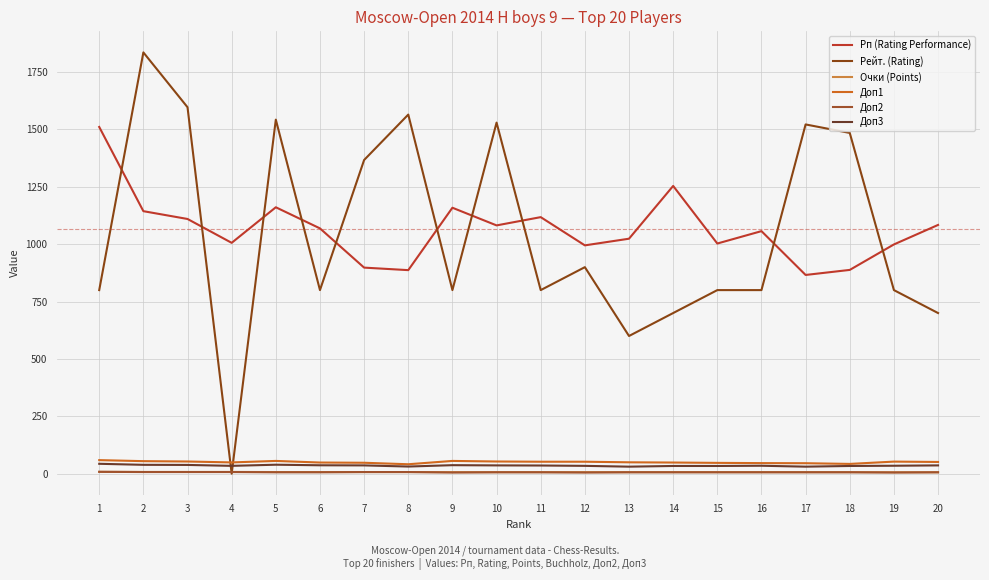

Reading left to right, list all the values displayed in this chart.

Рп (Rating Performance): 1=1511.0	2=1144.0	3=1110.0	4=1006.0	5=1161.0	6=1069.0	7=898.0	8=887.0	9=1159.0	10=1082.0	11=1118.0	12=995.0	13=1024.0	14=1254.0	15=1003.0	16=1057.0	17=866.0	18=888.0	19=999.0	20=1084.0
Рейт. (Rating): 1=800.0	2=1836.0	3=1597.0	4=0.0	5=1543.0	6=800.0	7=1367.0	8=1565.0	9=800.0	10=1530.0	11=800.0	12=900.0	13=600.0	14=700.0	15=800.0	16=800.0	17=1522.0	18=1485.0	19=800.0	20=700.0
Очки (Points): 1=8.0	2=7.5	3=7.5	4=7.5	5=7.0	6=7.0	7=7.0	8=7.0	9=6.5	10=6.5	11=6.5	12=6.5	13=6.5	14=6.5	15=6.5	16=6.5	17=6.5	18=6.5	19=6.0	20=6.0
Доп1: 1=59.0	2=54.5	3=53.0	4=49.0	5=55.5	6=48.5	7=47.5	8=41.0	9=55.5	10=53.0	11=52.0	12=52.0	13=49.5	14=48.5	15=47.0	16=46.0	17=45.5	18=42.5	19=52.5	20=51.0
Доп2: 1=8.0	2=7.0	3=7.0	4=7.0	5=6.0	6=6.0	7=7.0	8=7.0	9=5.0	10=6.0	11=6.0	12=5.0	13=6.0	14=6.0	15=6.0	16=6.0	17=6.0	18=6.0	19=5.0	20=6.0
Доп3: 1=43.0	2=38.5	3=38.0	4=34.0	5=39.0	6=36.5	7=36.0	8=31.0	9=37.0	10=36.0	11=35.5	12=34.0	13=30.5	14=33.5	15=33.5	16=34.5	17=30.5	18=33.5	19=34.5	20=36.0